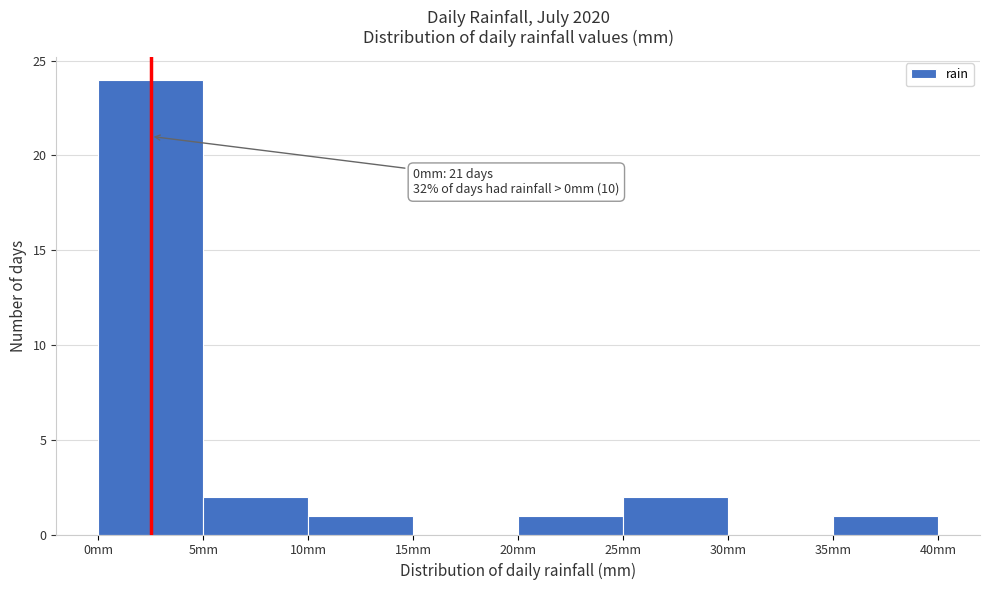

Which range on the x-axis has the tallest bar?

0 to 5